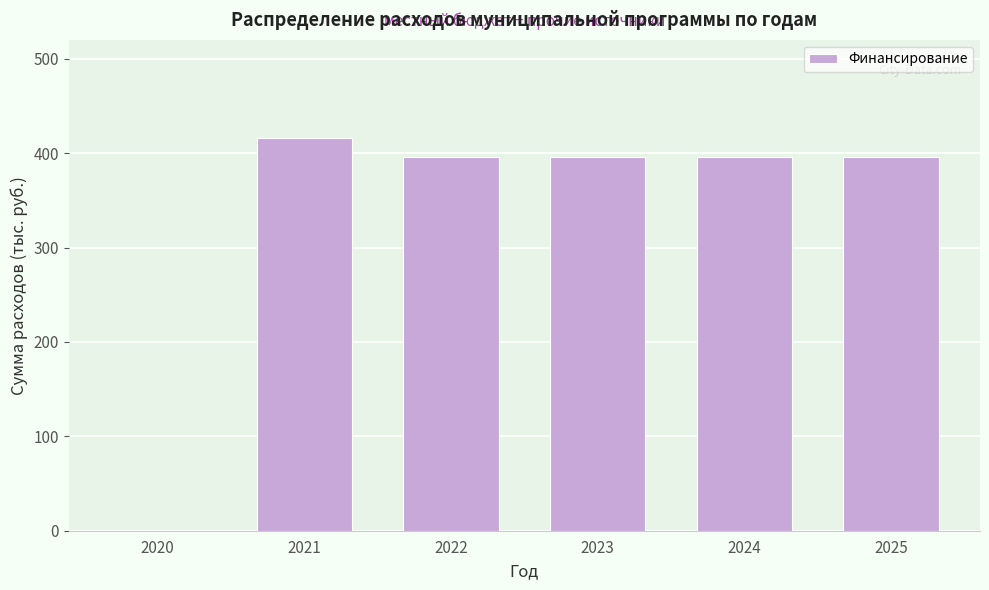

Reading left to right, extract all data points from this chart.

2020=0	2021=416	2022=396	2023=396	2024=396	2025=396